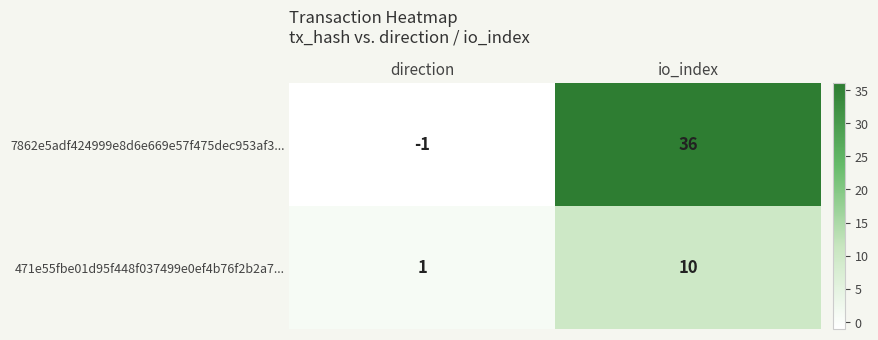

At which category is the sum across all series the highest?

io_index